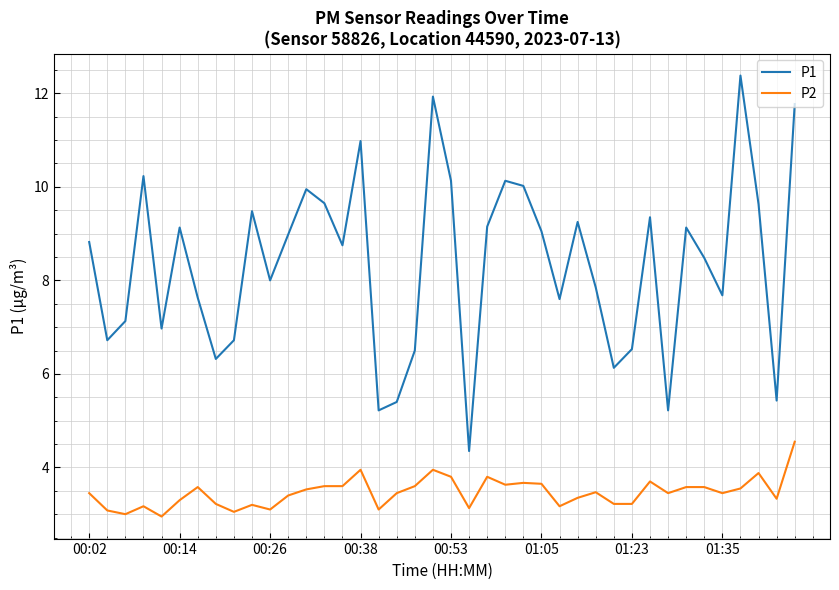

What is the lowest value of the P2 series?

3.0